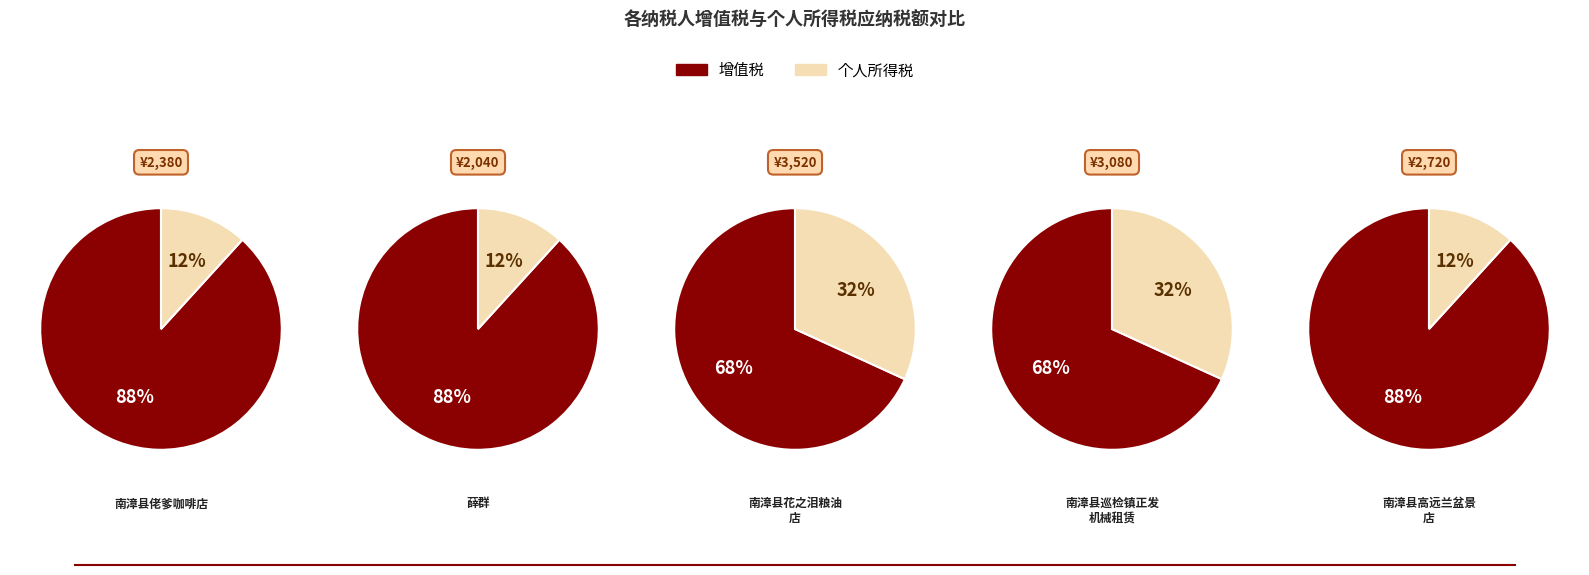

Which category has the smallest portion of the pie?

薛群